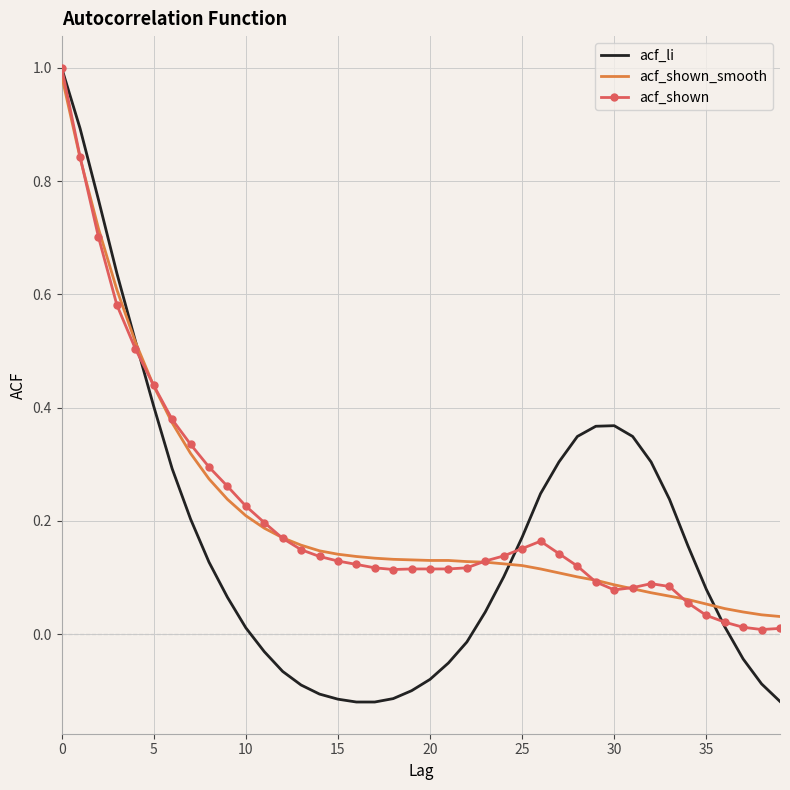

Which series has the widest spread of values?

acf_li